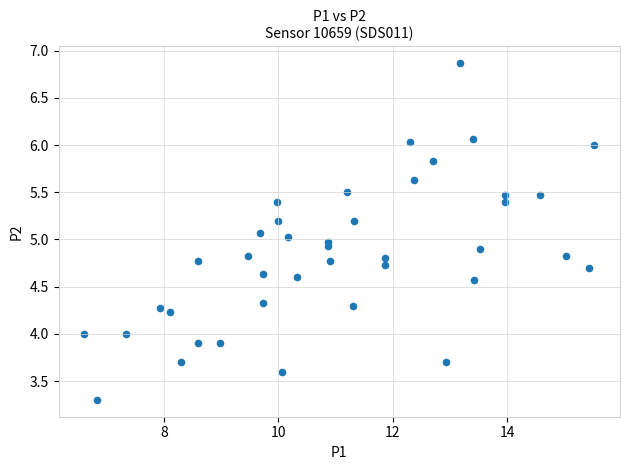

What is the range of Y values (max minus min)?

3.6